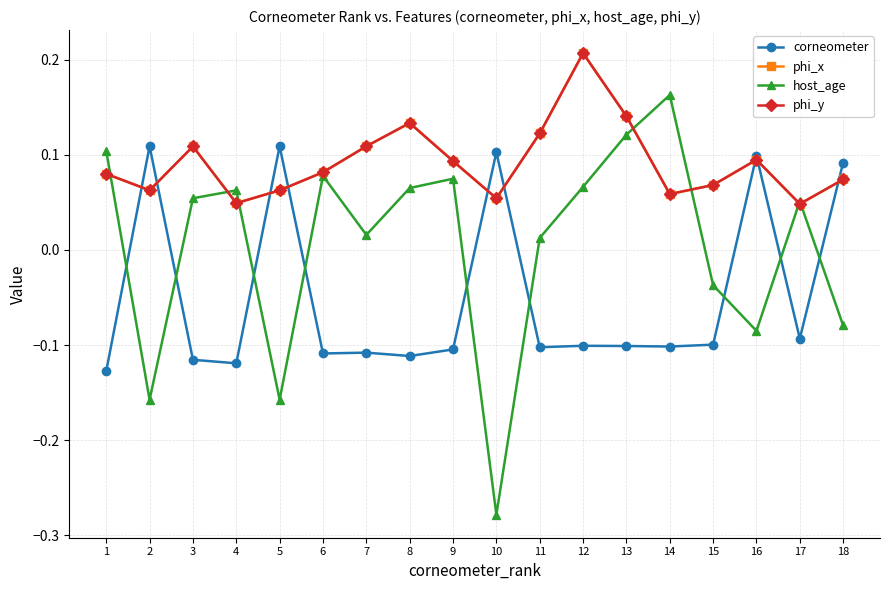

Does the chart have visible grid lines?

Yes